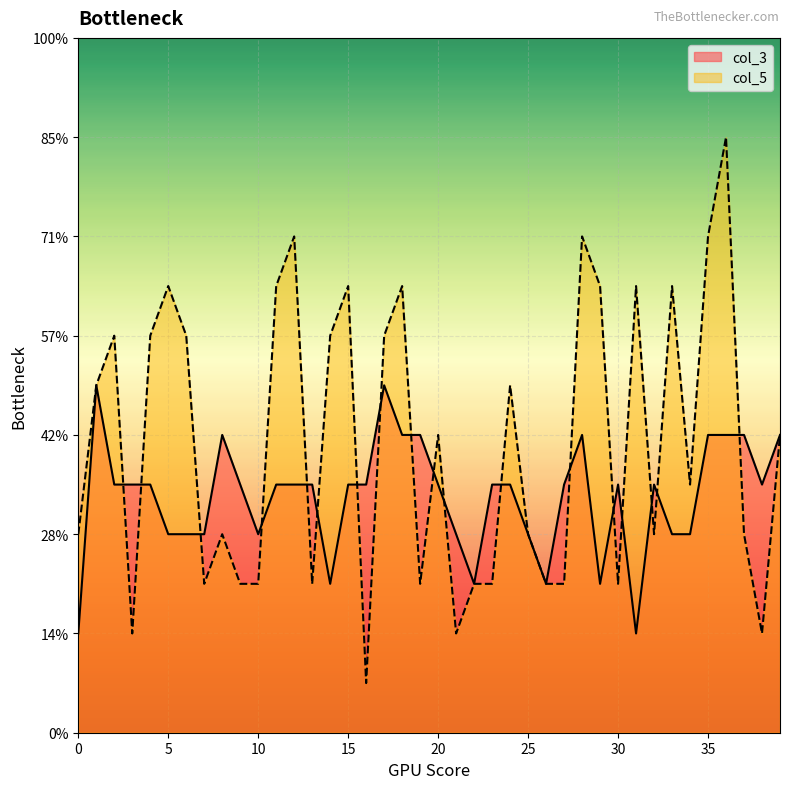

What are all the series names shown in the legend?

col_3, col_5